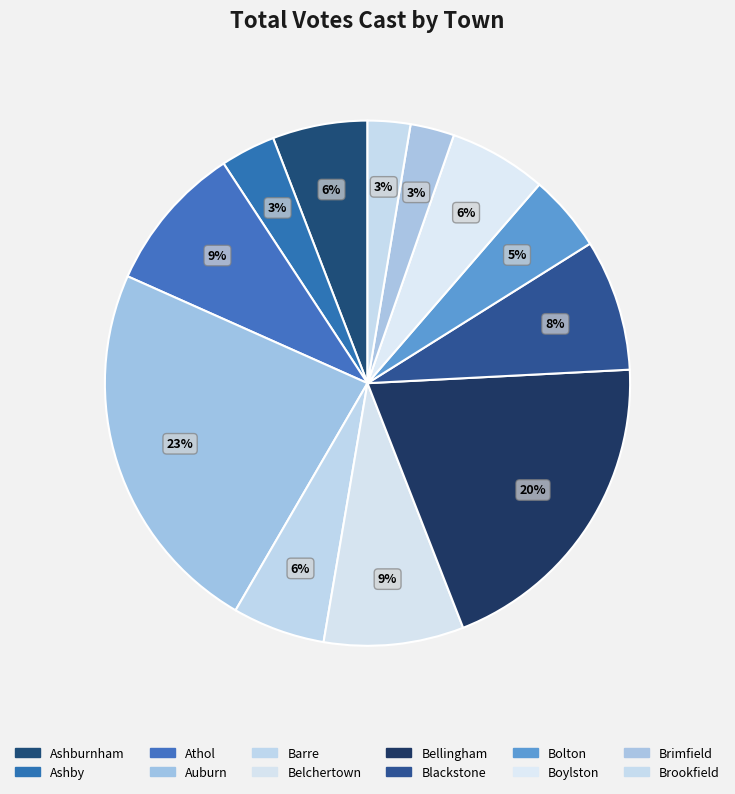

Is it true that Auburn is 12% of the pie?

False